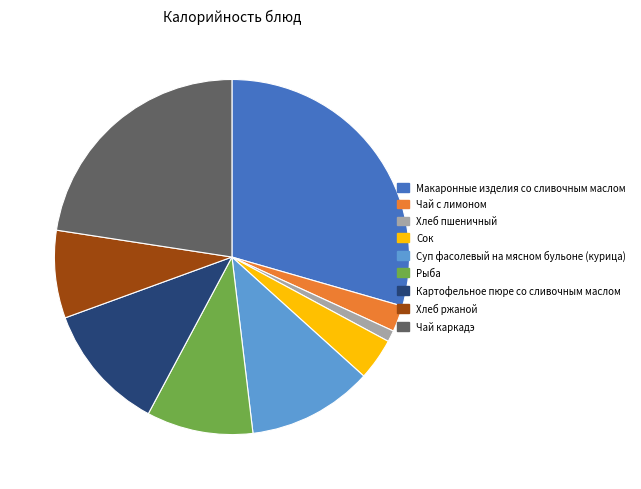

Is it true that Хлеб ржаной is 13% of the pie?

False